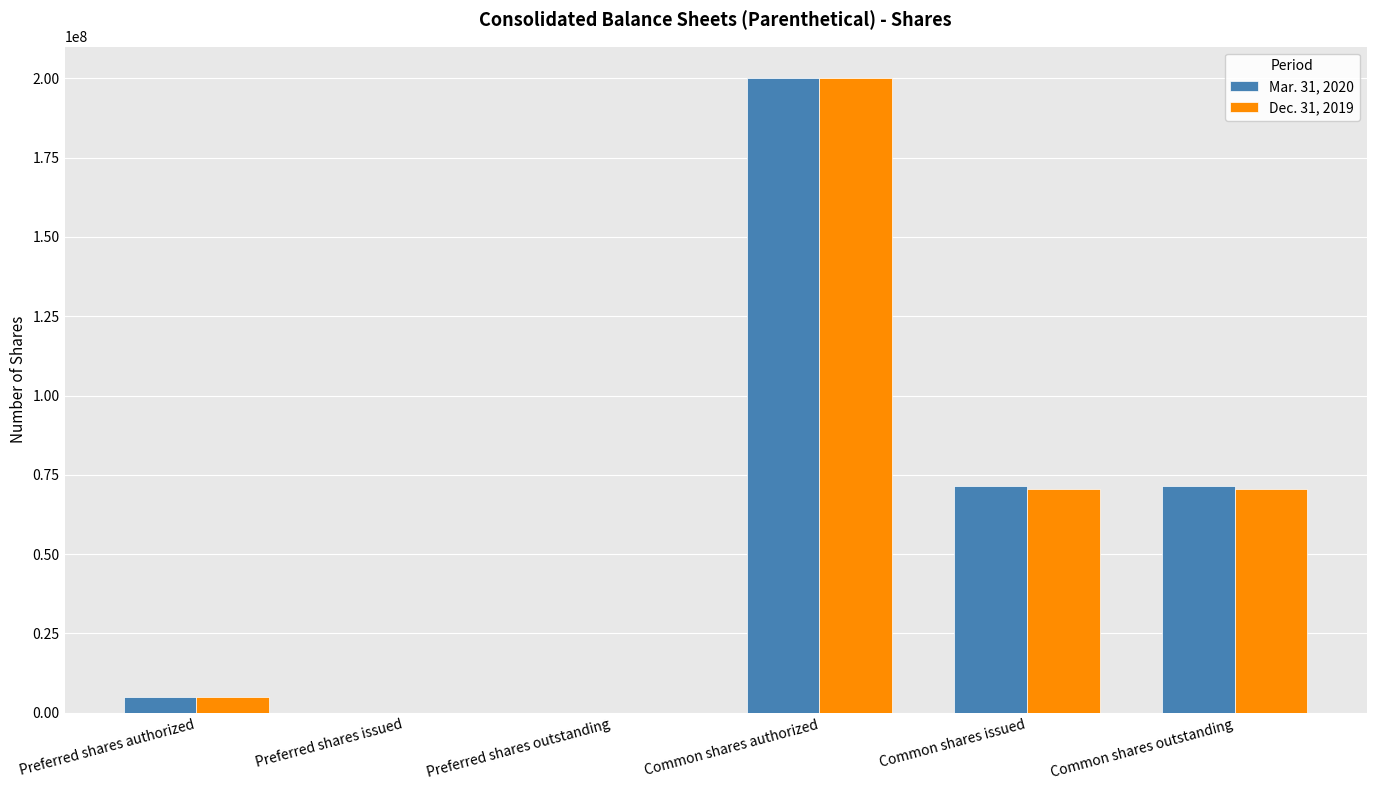

Does the chart contain stacked bars?

No